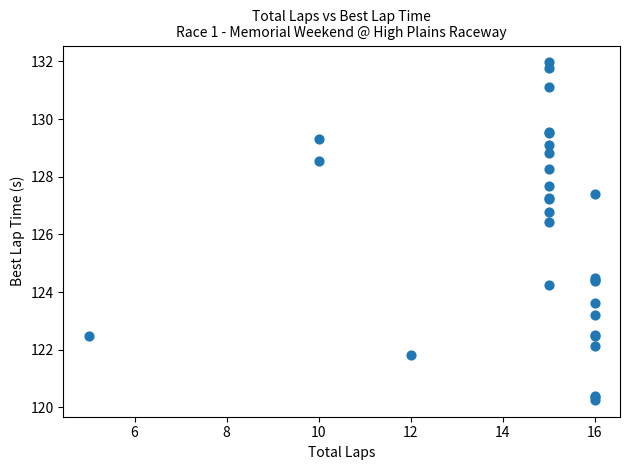

What Y value in the scatter plot is closest to 126?

126.4